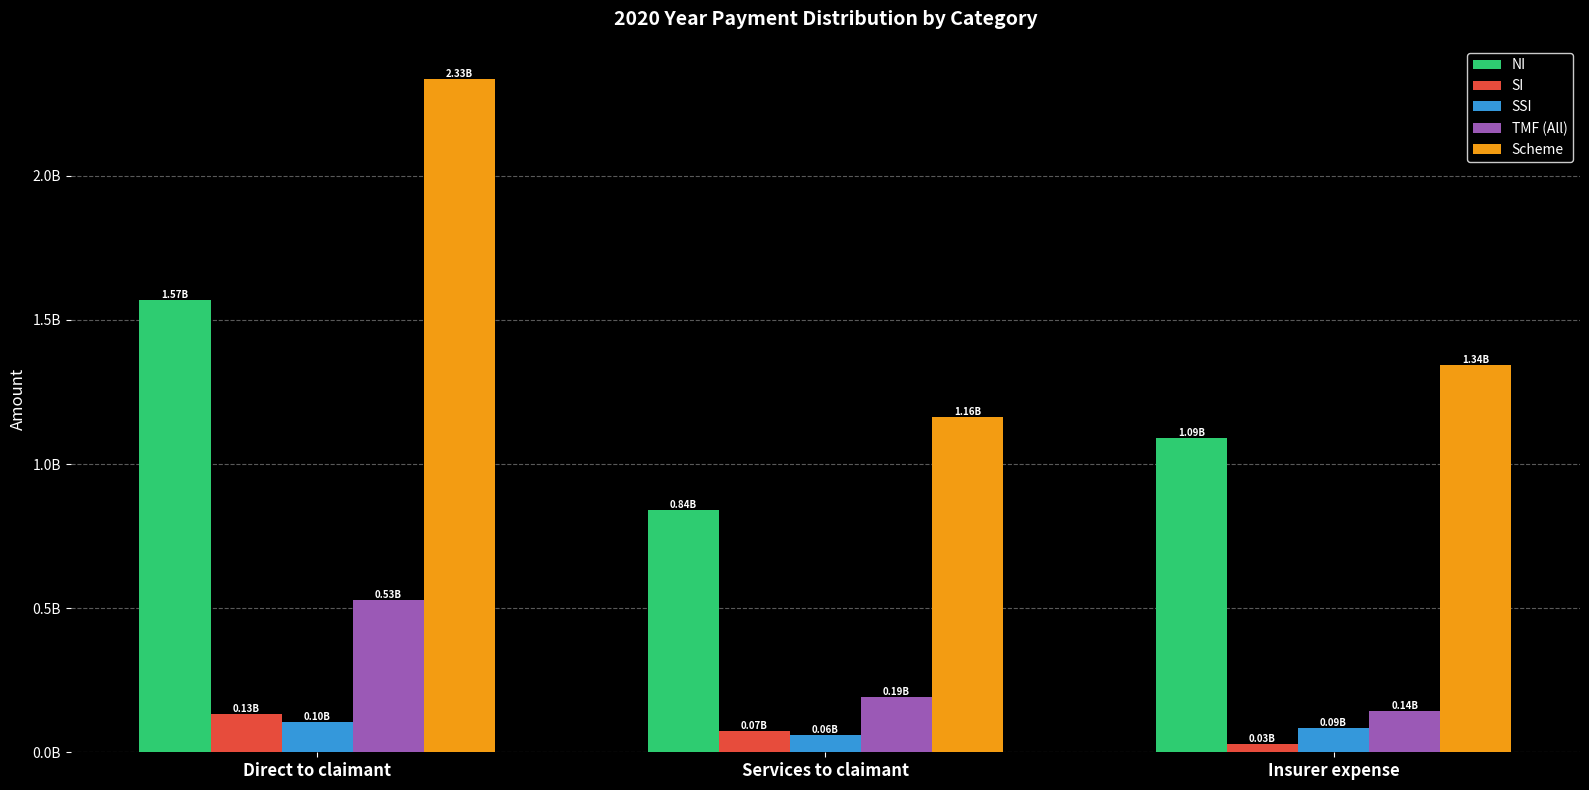

Does the chart contain any negative values?

No